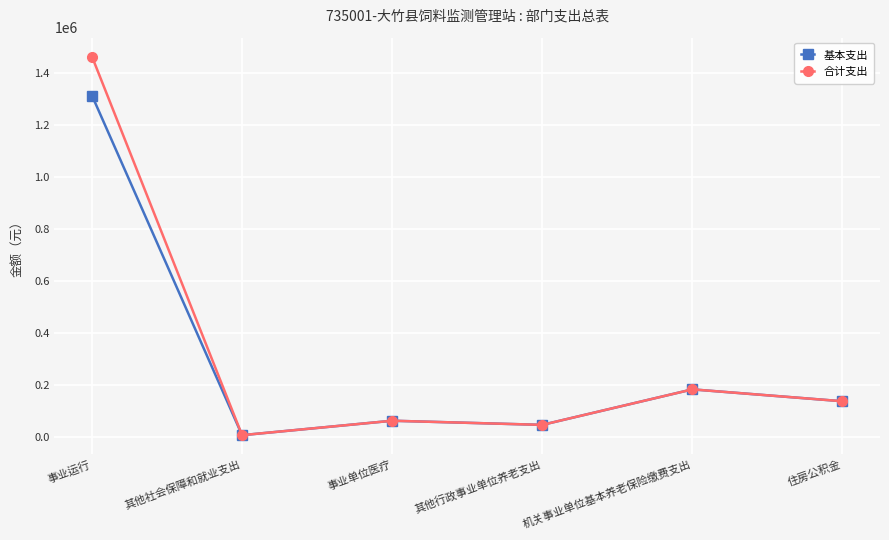

At which category does 合计支出 reach its first local peak?

事业单位医疗